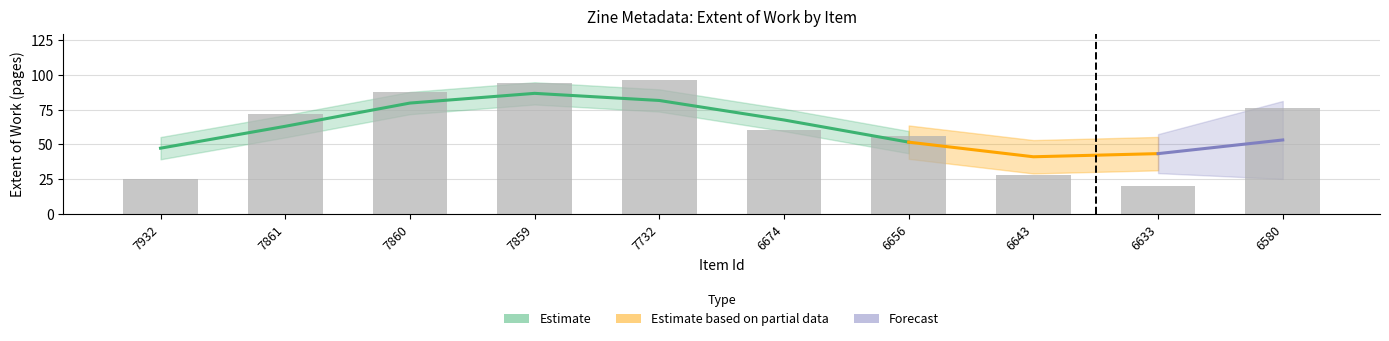

List the labels in order of value, largest first.

7732, 7859, 7860, 6580, 7861, 6674, 6656, 6643, 7932, 6633